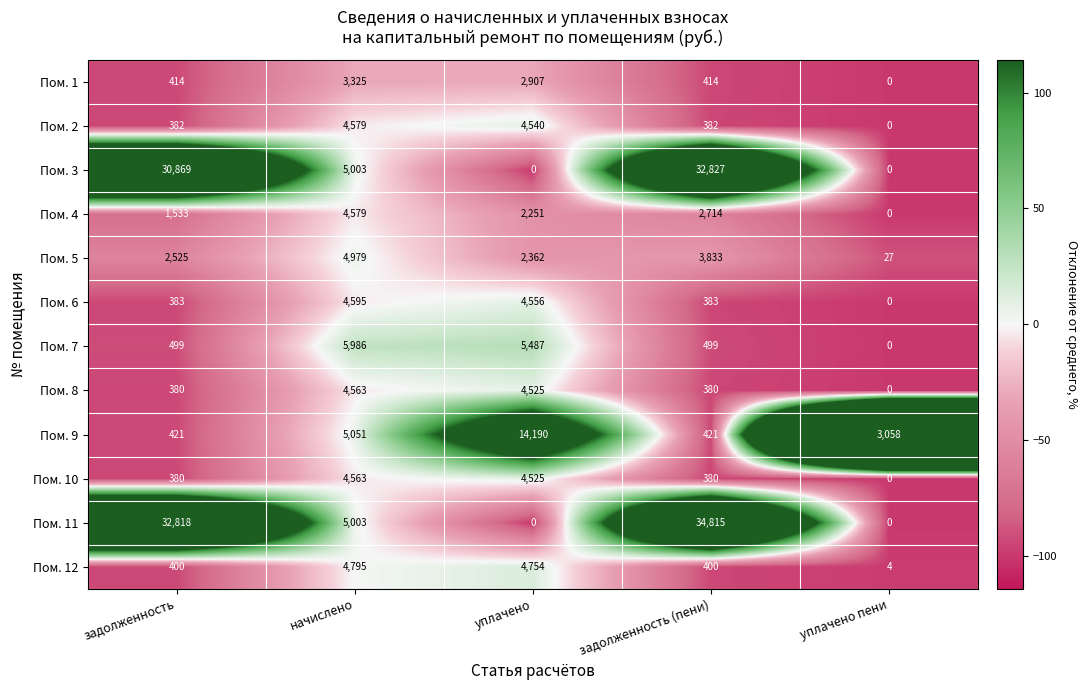

What value does the Пом. 6 series have at начислено?

4595